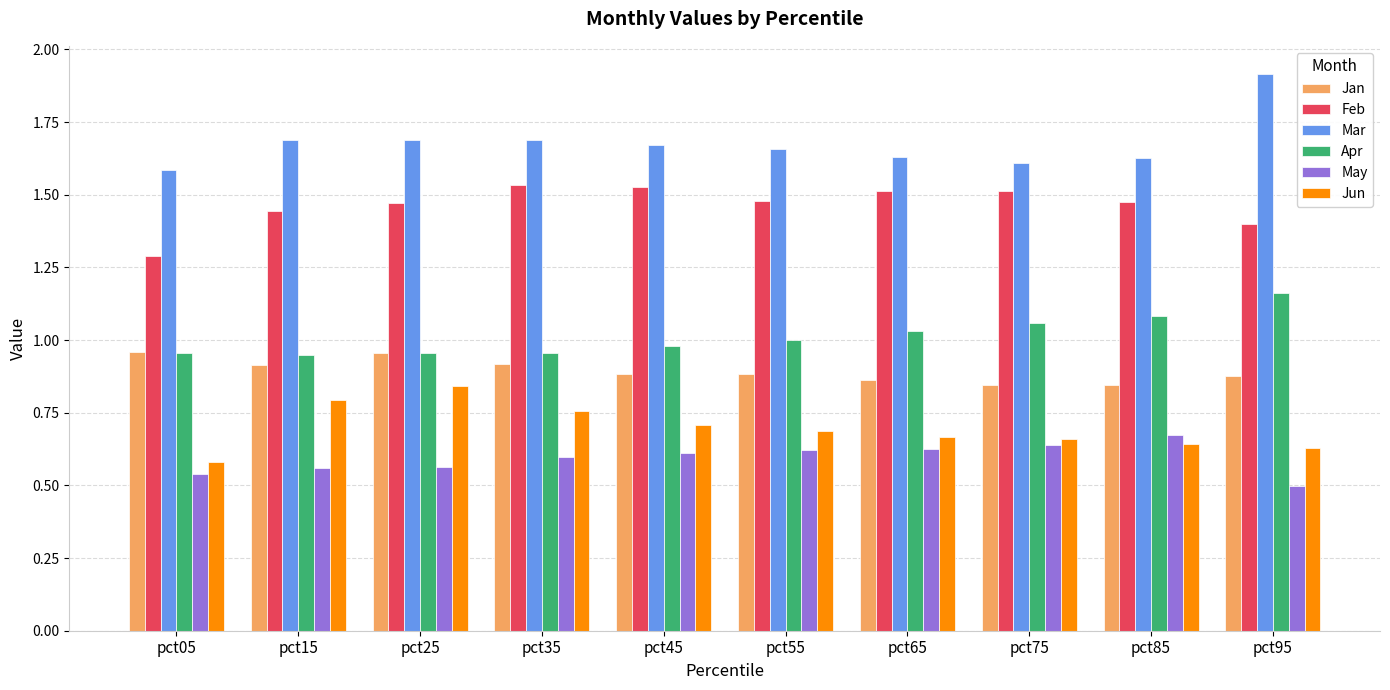

Between pct05 and pct95, which series saw the biggest shift?

Mar